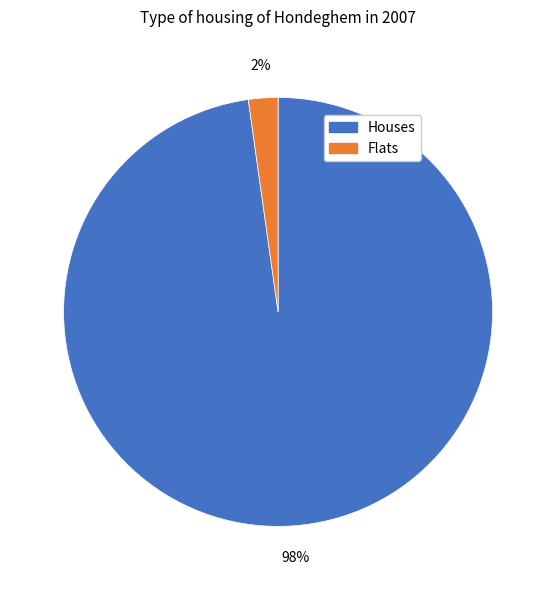

The Houses slice represents 98% of the pie. True or false?

True